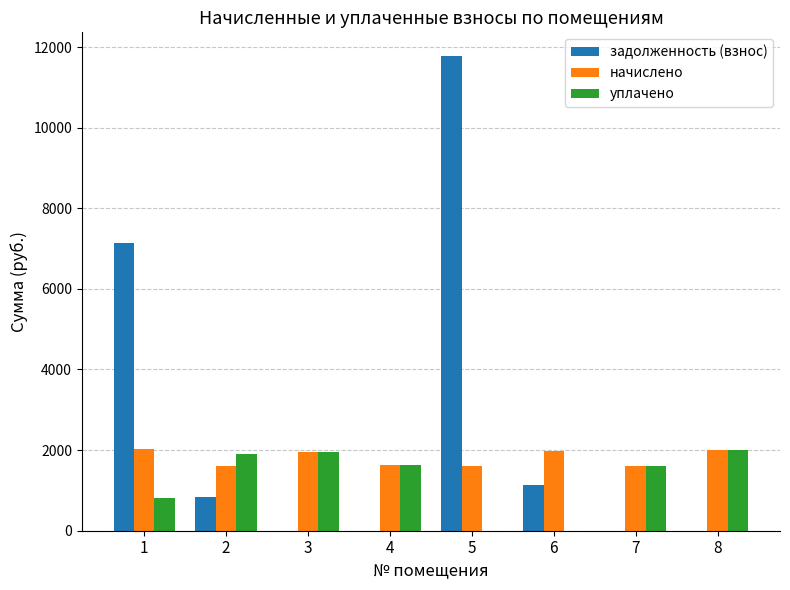

True or false: начислено has a value of 3426.7 at 8.

False